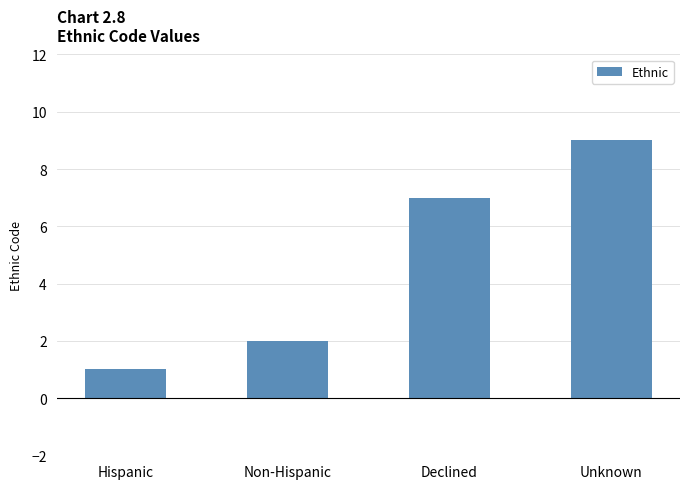

Which category has the highest value across all series?

Unknown